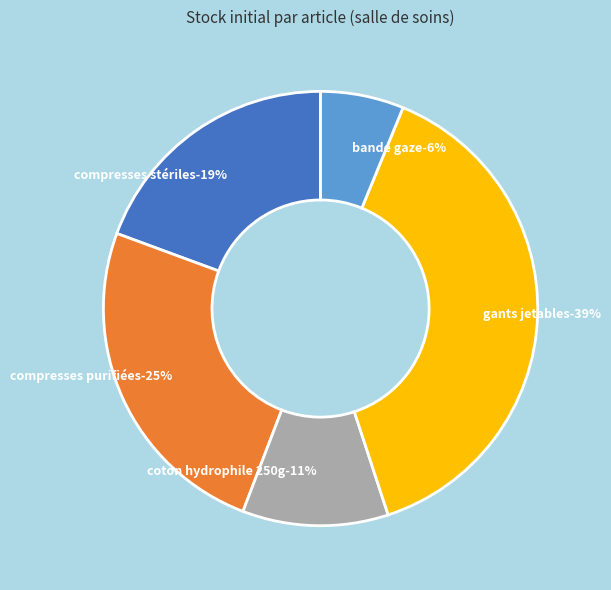

Which category has the biggest portion of the pie?

gants jetables